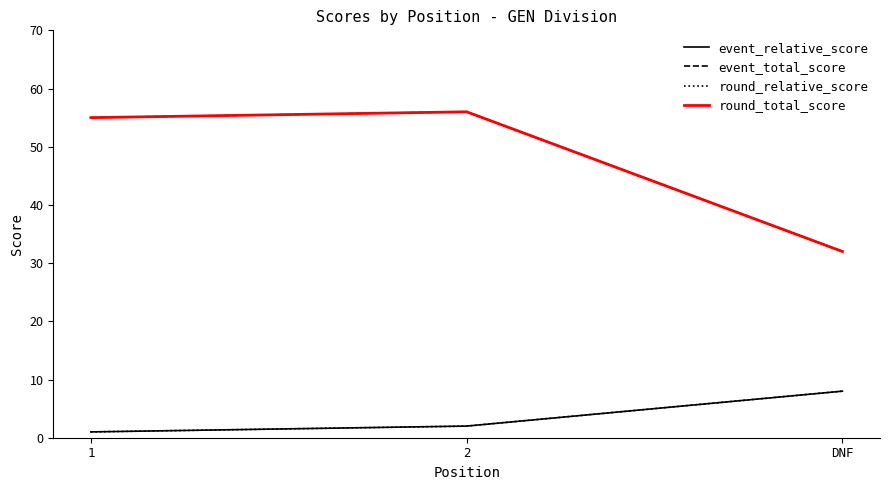

Which has a higher value, 1 or 2?

2